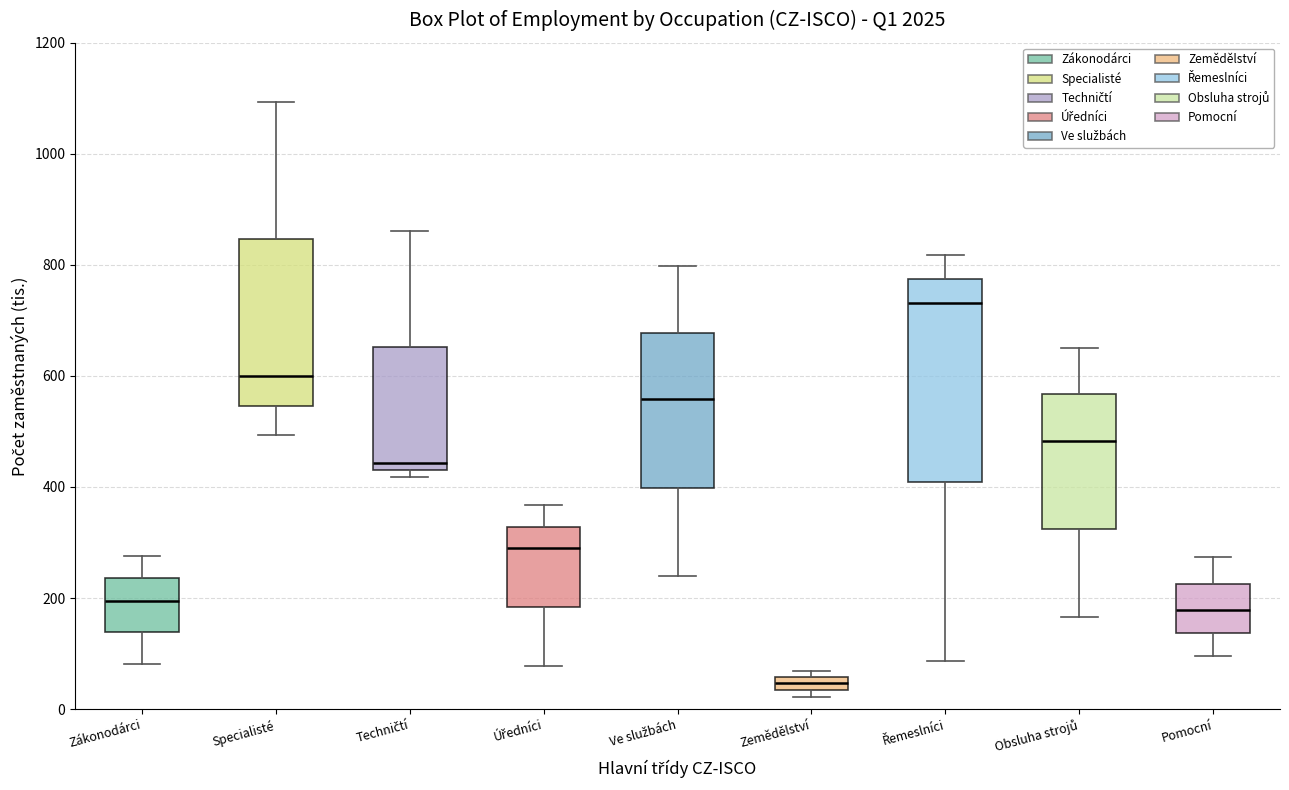

Where does the upper whisker of the box for Zákonodárci end on the y-axis? The values are not printed on the chart, so give them approximately, as read against the axis.

280